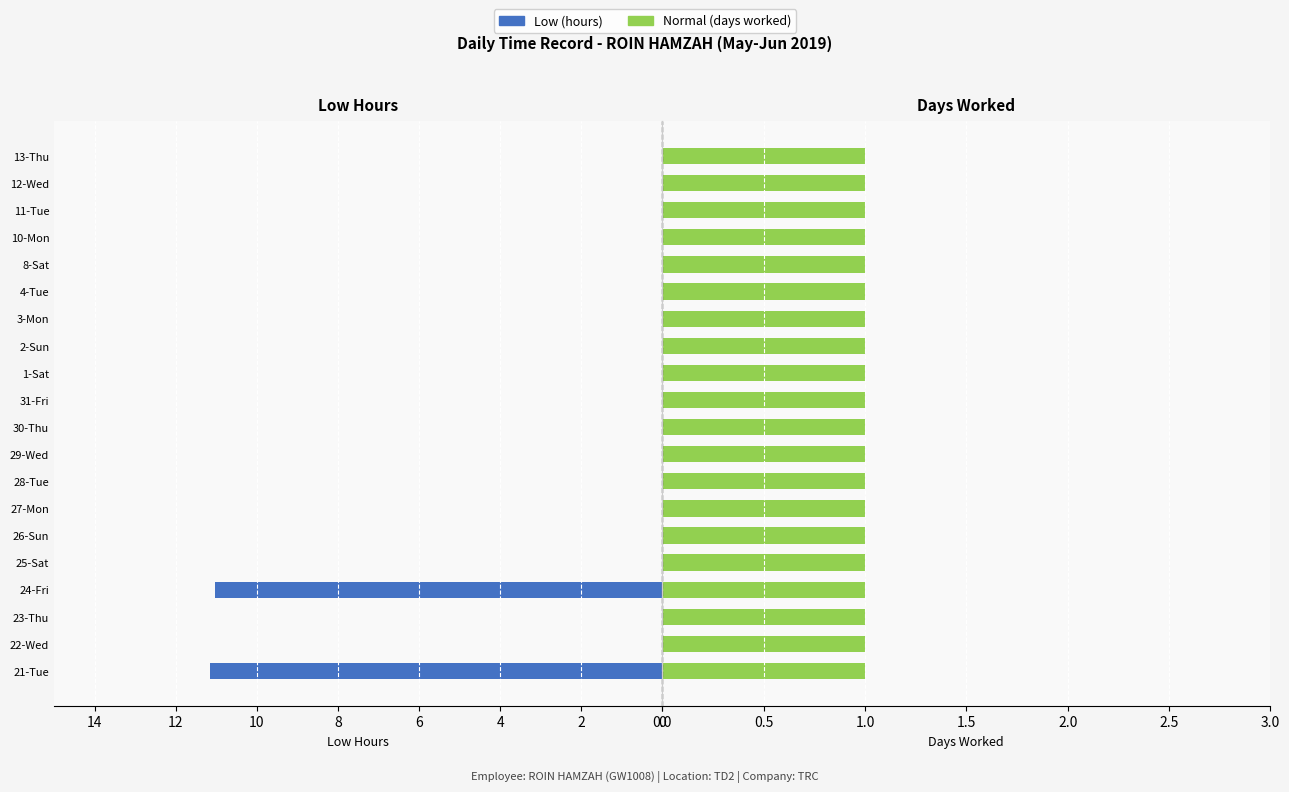

Are the bars grouped side by side (vs. stacked)?

Yes